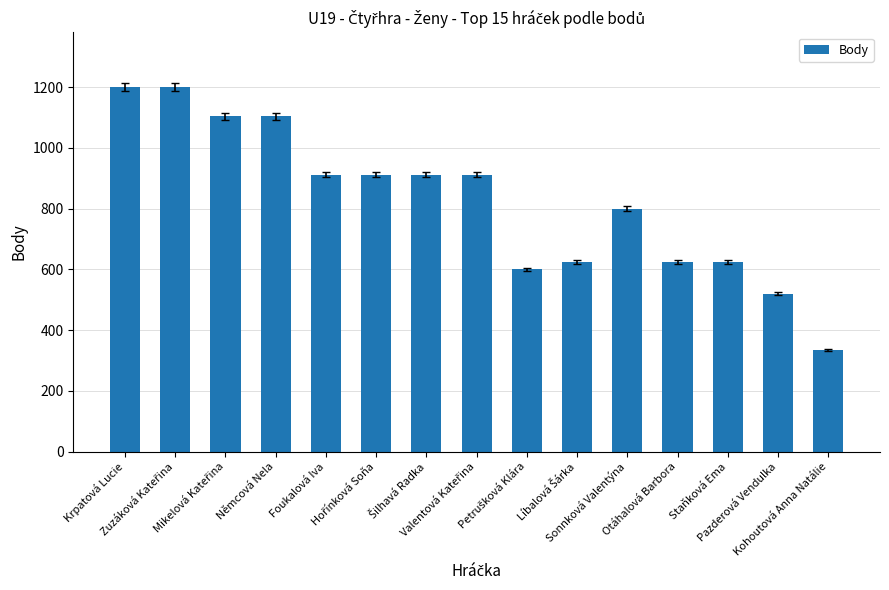

What is the maximum value shown in the chart?

1200